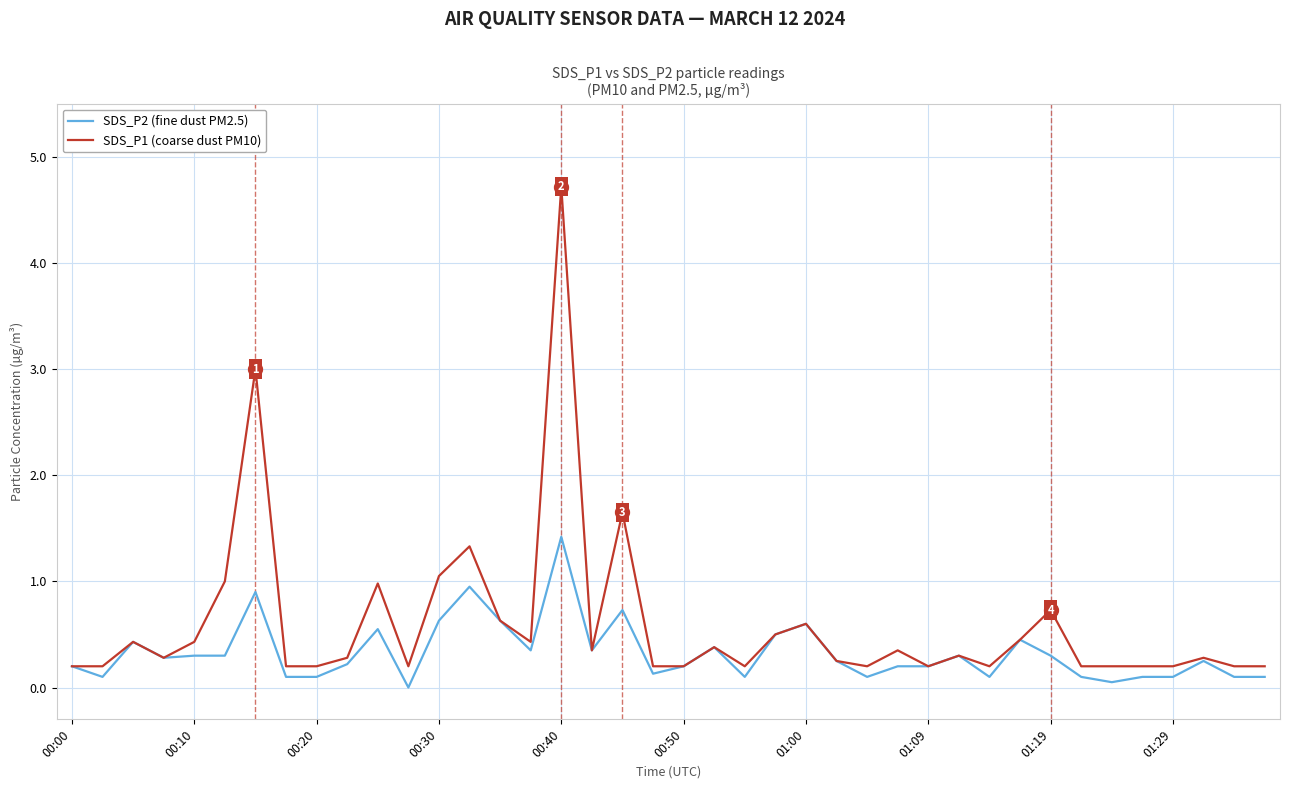

List the series in order of their peak value, highest first.

SDS_P1 (coarse dust PM10), SDS_P2 (fine dust PM2.5)